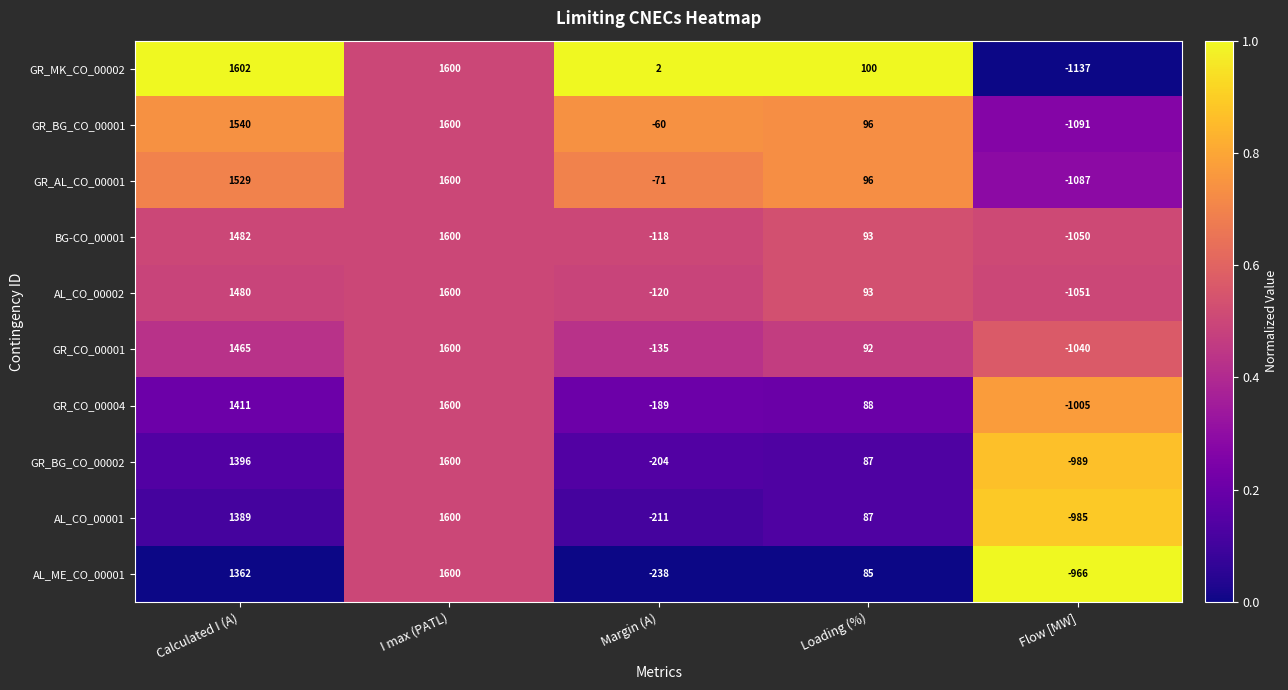

What is the sum of the BG-CO_00001 values at Flow [MW] and Calculated I (A)?

432